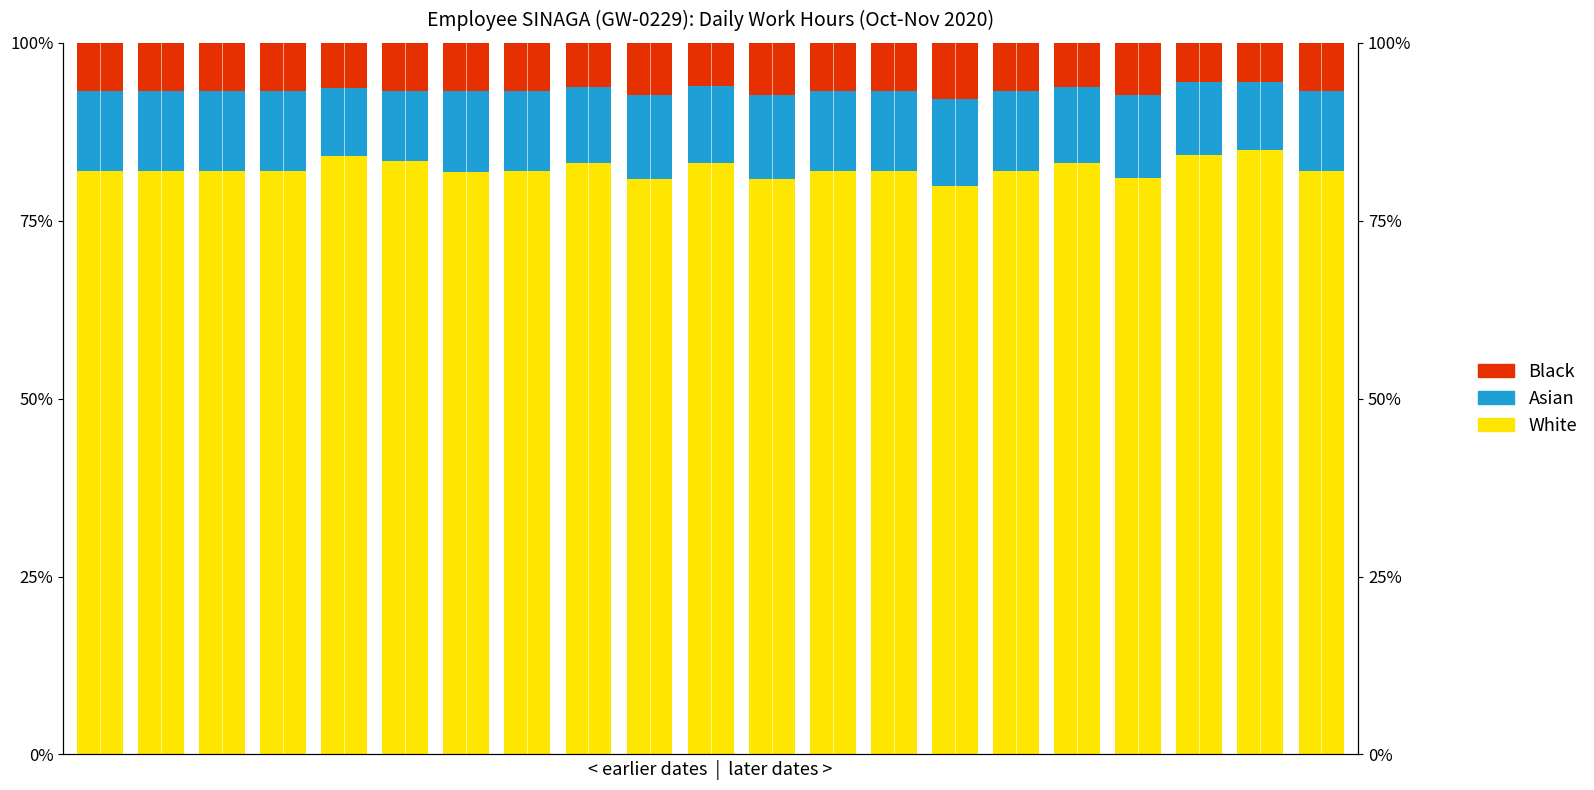

At which label is White closest to 82?

13